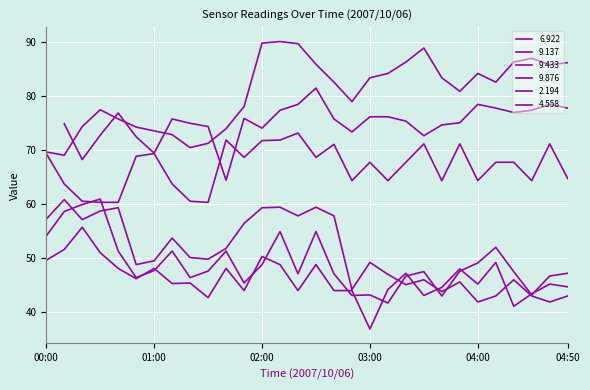

How many values in the 6.922 series are below 67?

13